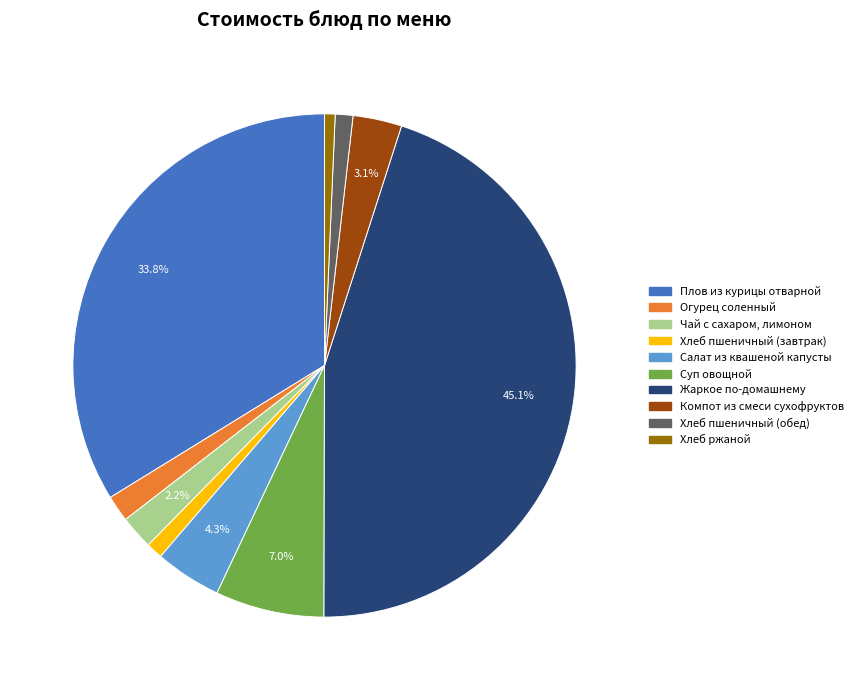

How many segments does this pie chart have?

10